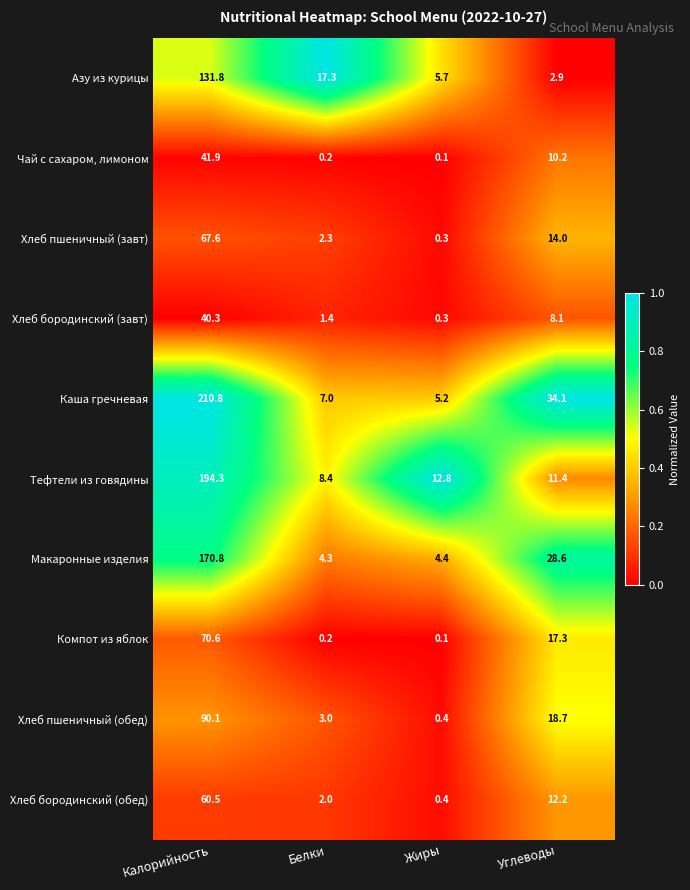

What is the difference between the second highest and minimum values in the Макаронные изделия series?

24.3